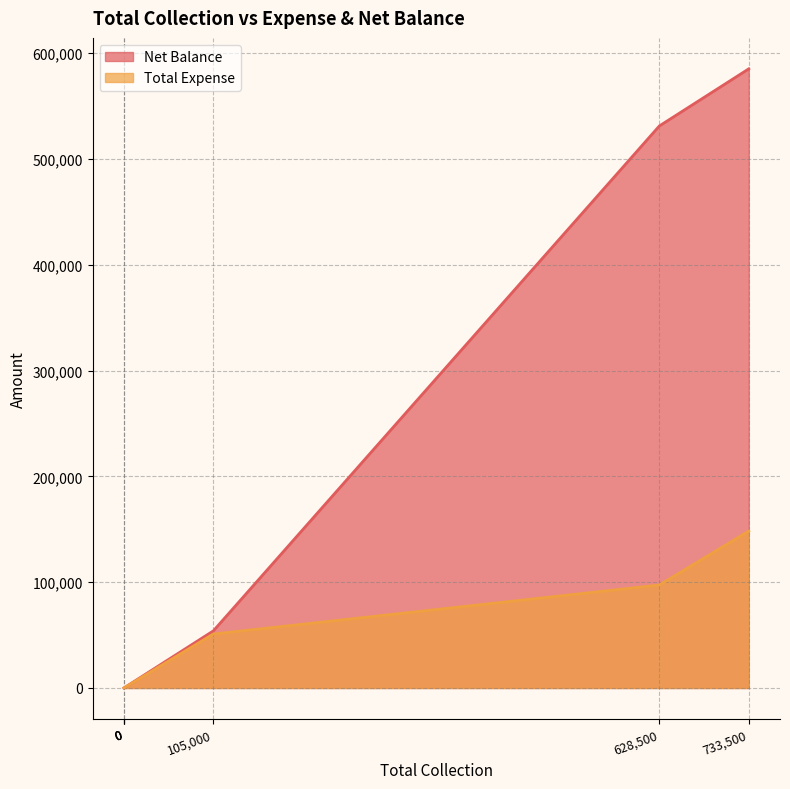

Does the chart have visible grid lines?

Yes